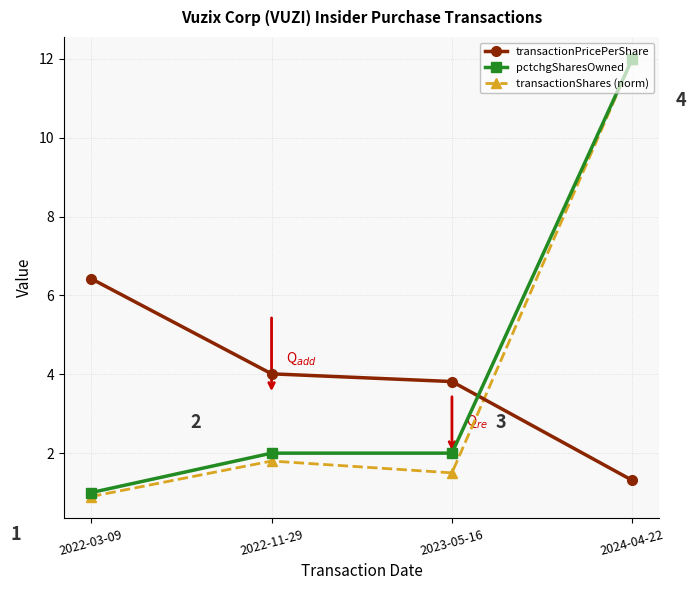

What is the sum of the transactionShares (norm) values at 2022-03-09 and 2023-05-16?

2.4